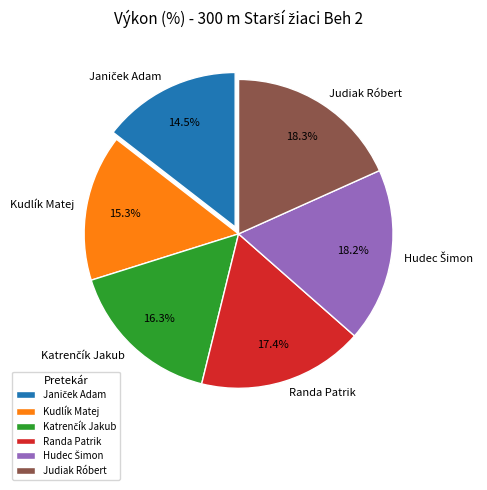

Does any single category account for the majority?

No